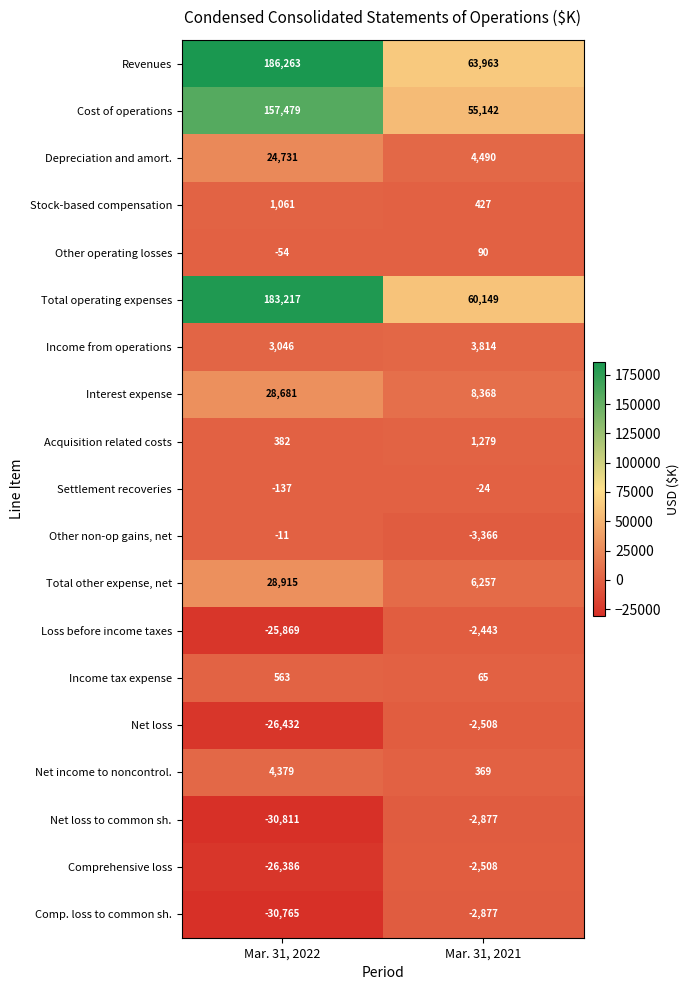

What value does the Net loss series have at Mar. 31, 2021?

-2508